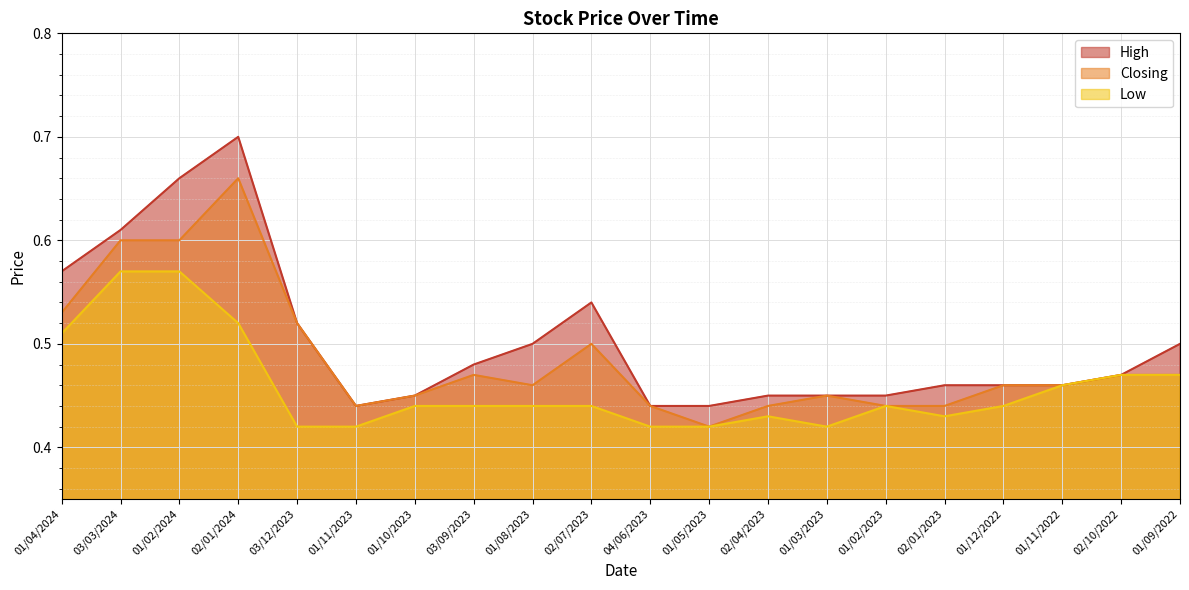

True or false: High has a value of 0.7 at 02/04/2023.

False